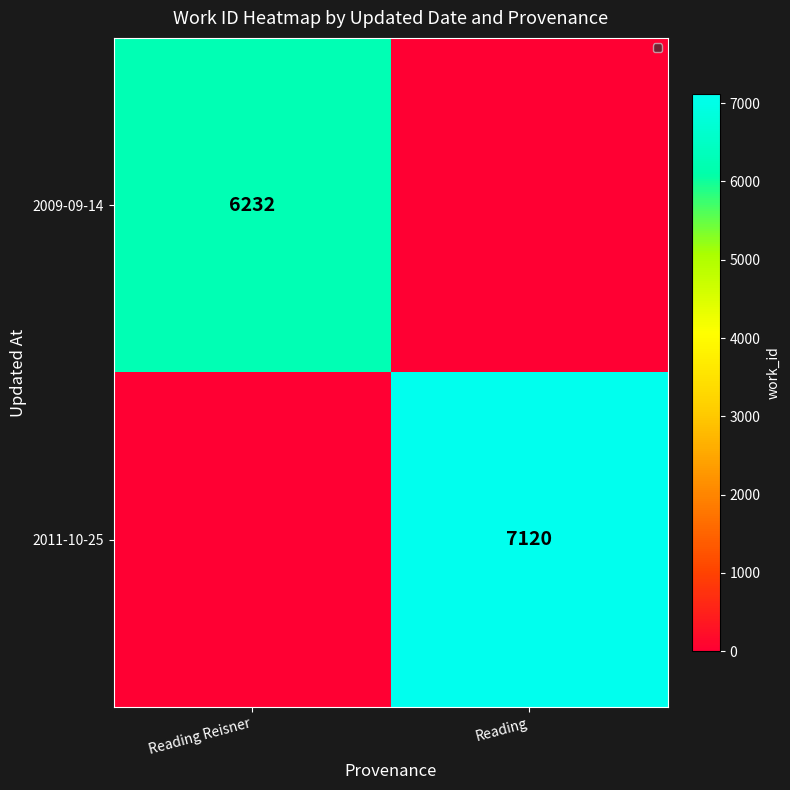

What is the average value?

3560